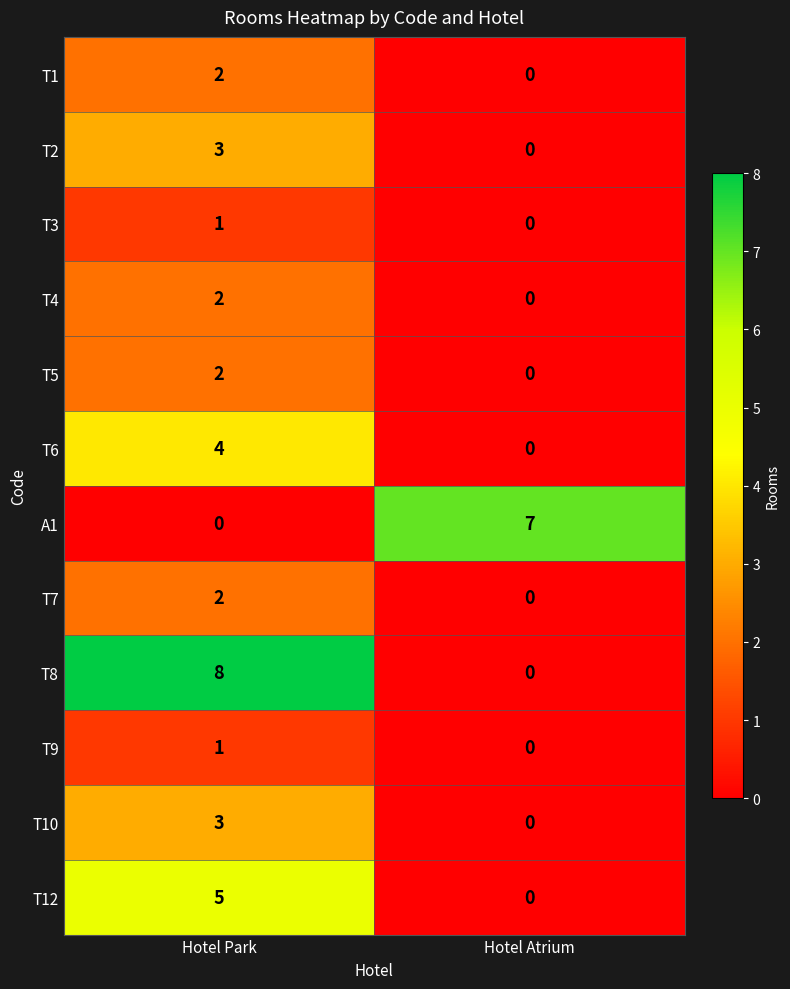

Reading right to left, extract all data points from this chart.

T1: Hotel Atrium=0	Hotel Park=2
T2: Hotel Atrium=0	Hotel Park=3
T3: Hotel Atrium=0	Hotel Park=1
T4: Hotel Atrium=0	Hotel Park=2
T5: Hotel Atrium=0	Hotel Park=2
T6: Hotel Atrium=0	Hotel Park=4
A1: Hotel Atrium=7	Hotel Park=0
T7: Hotel Atrium=0	Hotel Park=2
T8: Hotel Atrium=0	Hotel Park=8
T9: Hotel Atrium=0	Hotel Park=1
T10: Hotel Atrium=0	Hotel Park=3
T12: Hotel Atrium=0	Hotel Park=5